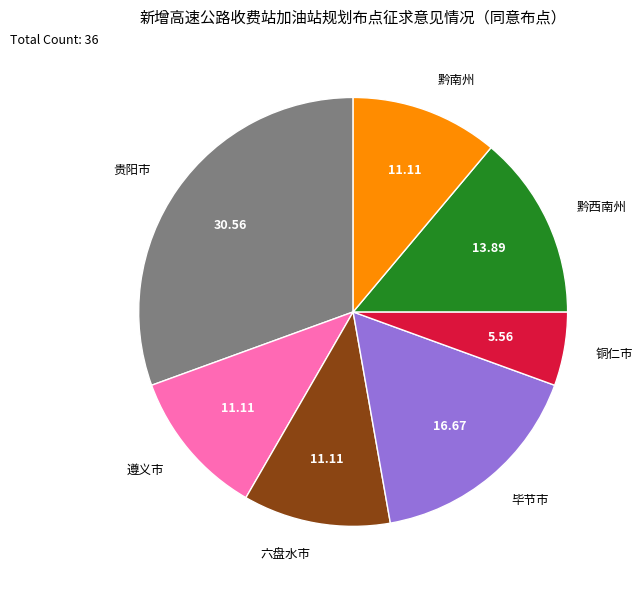

Does any single category account for the majority?

No